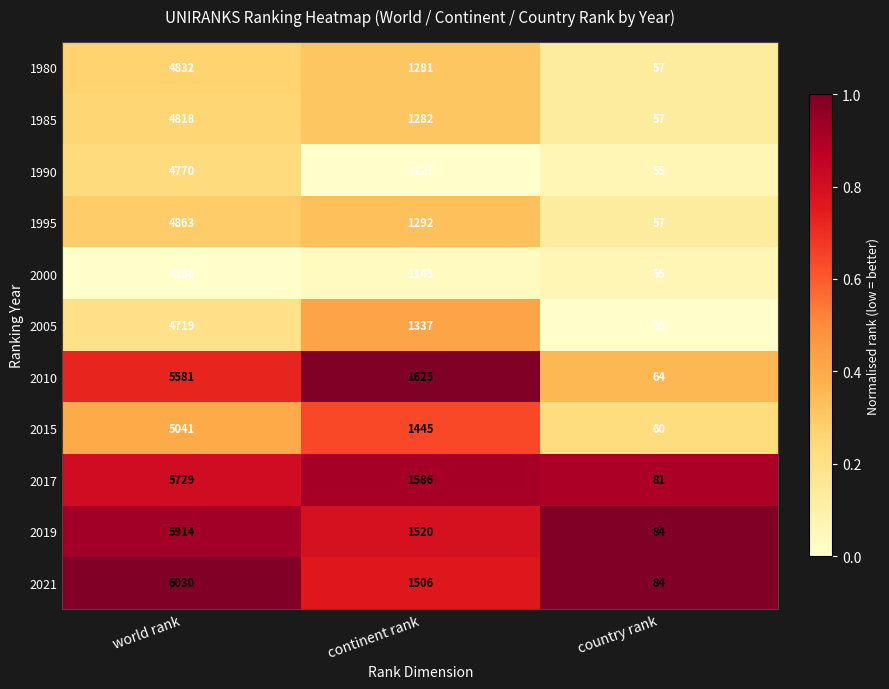

The 1990 series shows 1127 at continent rank. True or false?

True